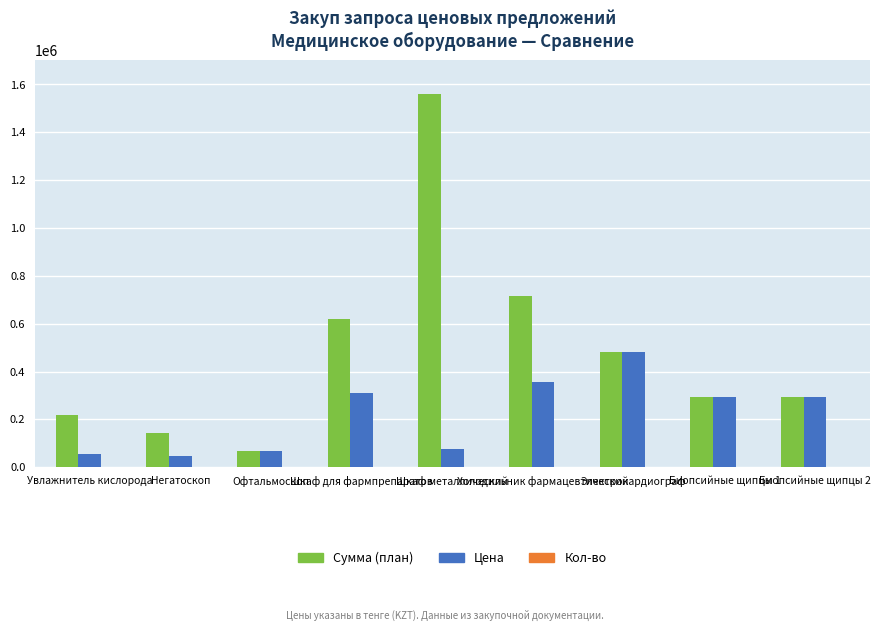

What is the sum of all Сумма (план) values?

4390000